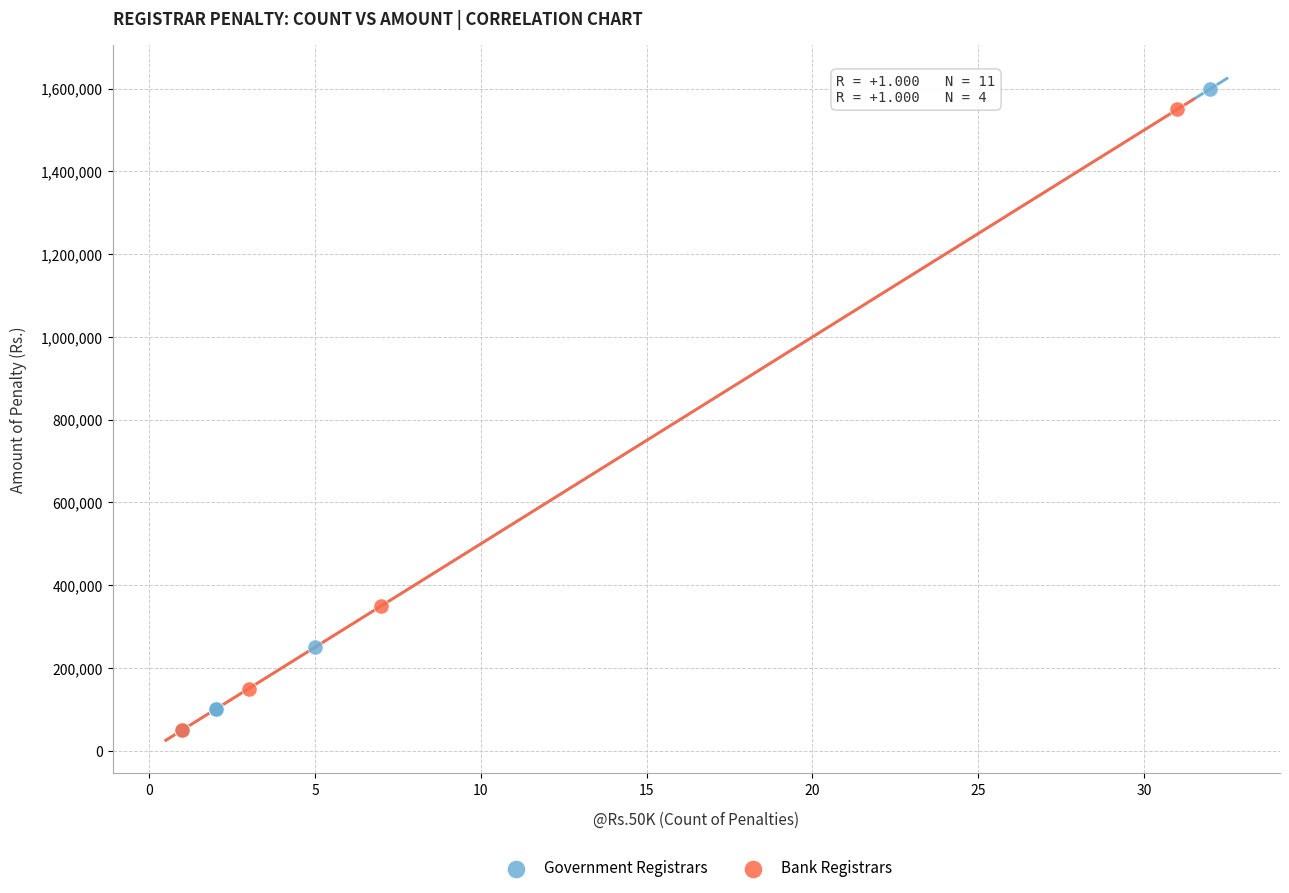

Which series has the largest Y range (max minus min)?

Government Registrars